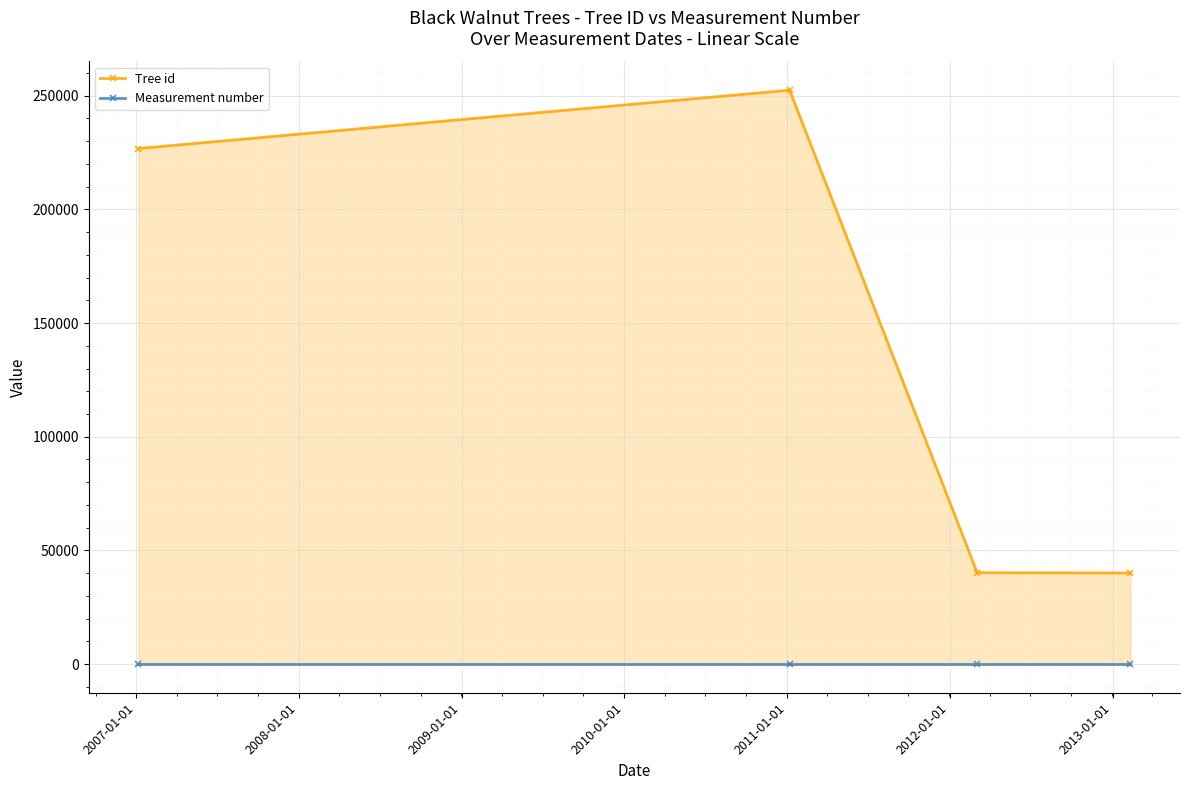

True or false: Measurement number and Tree id intersect in this chart.

False